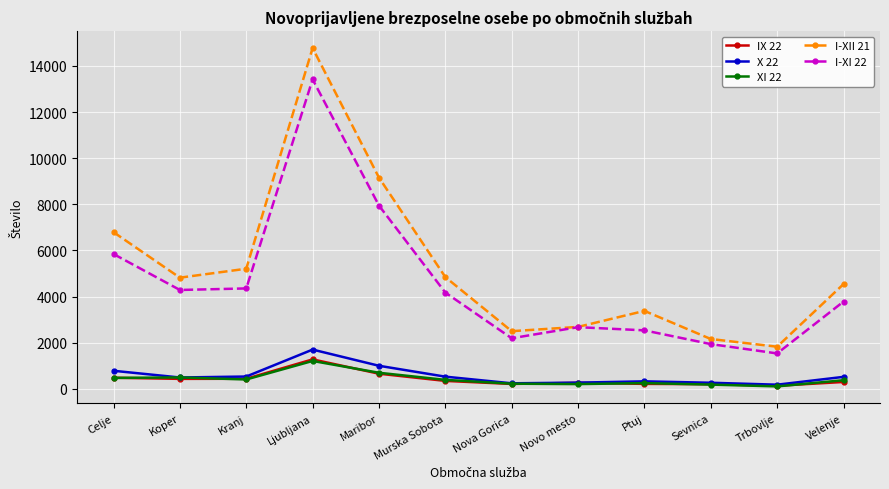

What is the spread (max minus min) of values at Ljubljana?

13568